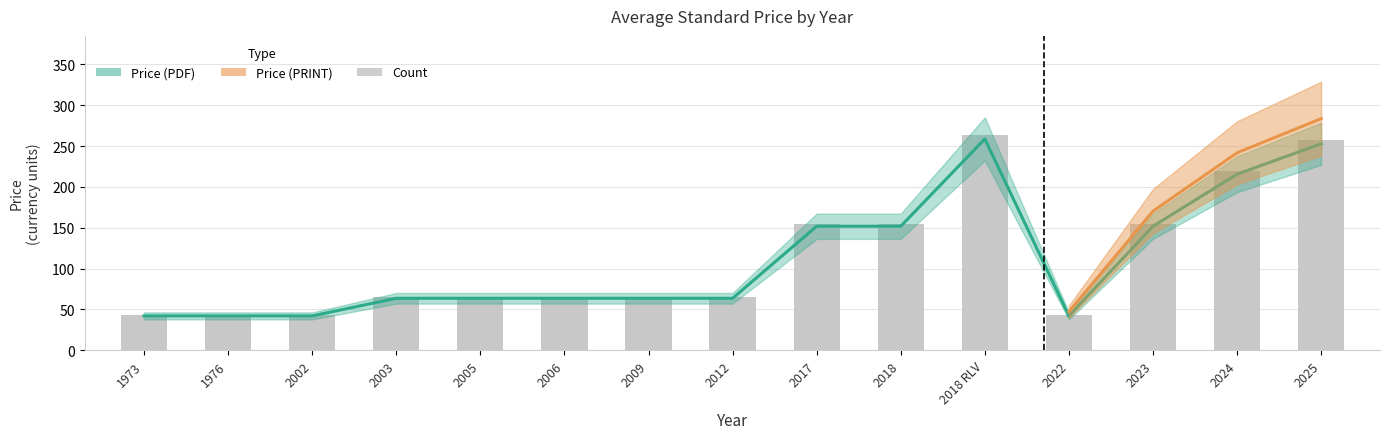

True or false: Price (PDF) has a value of 393.1 at 2018 RLV.

False